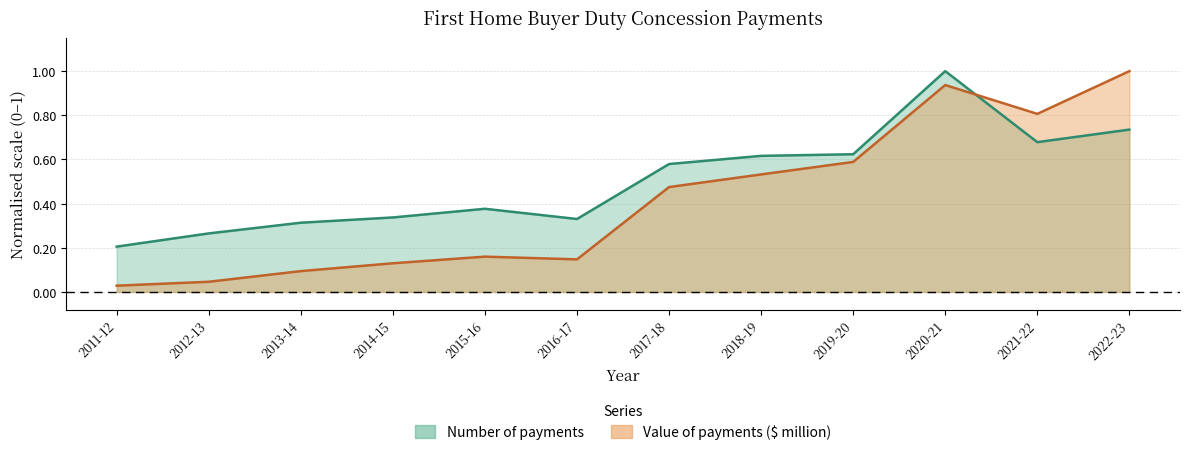

Reading left to right, list all the values displayed in this chart.

Number of payments: 0.2	0.3	0.3	0.3	0.4	0.3	0.6	0.6	0.6	1.0	0.7	0.7
Value of payments ($ million): 0.0	0.0	0.1	0.1	0.2	0.1	0.5	0.5	0.6	0.9	0.8	1.0